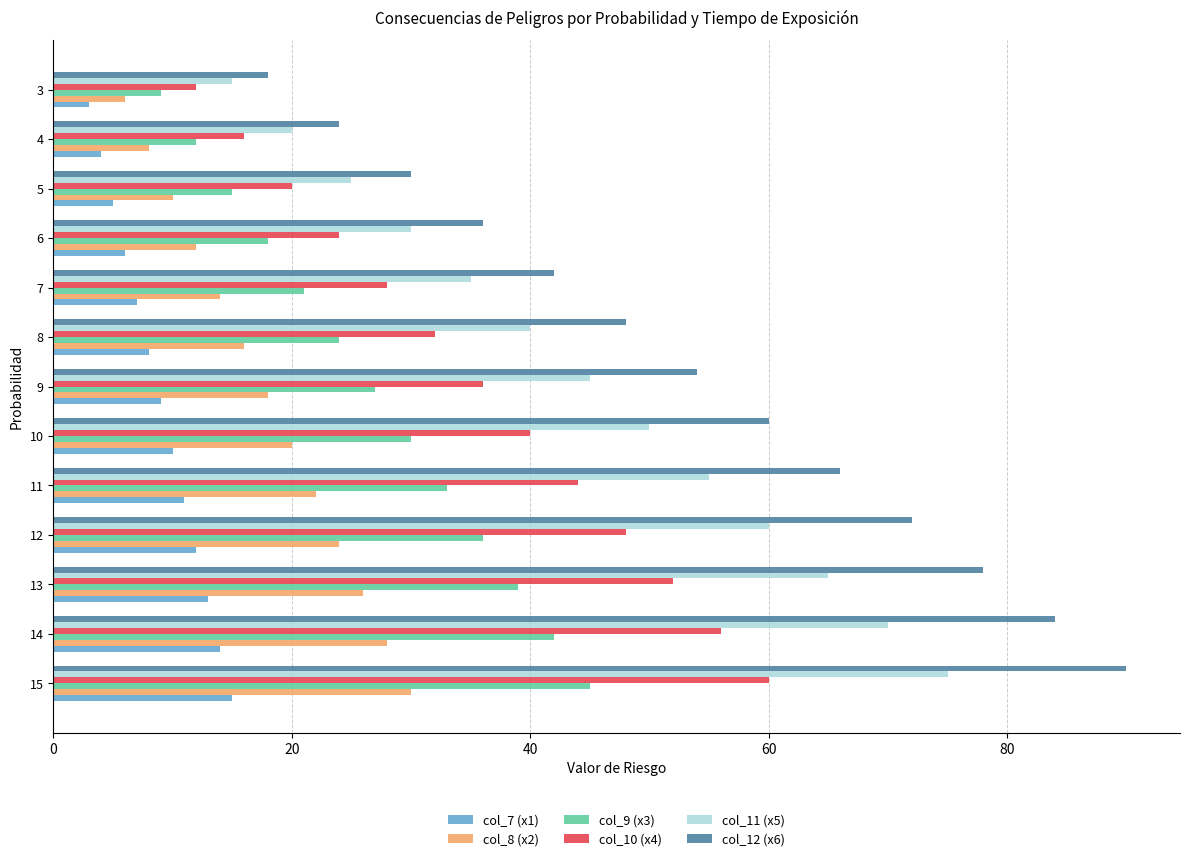

The col_7 (x1) series shows 4 at 11. True or false?

False